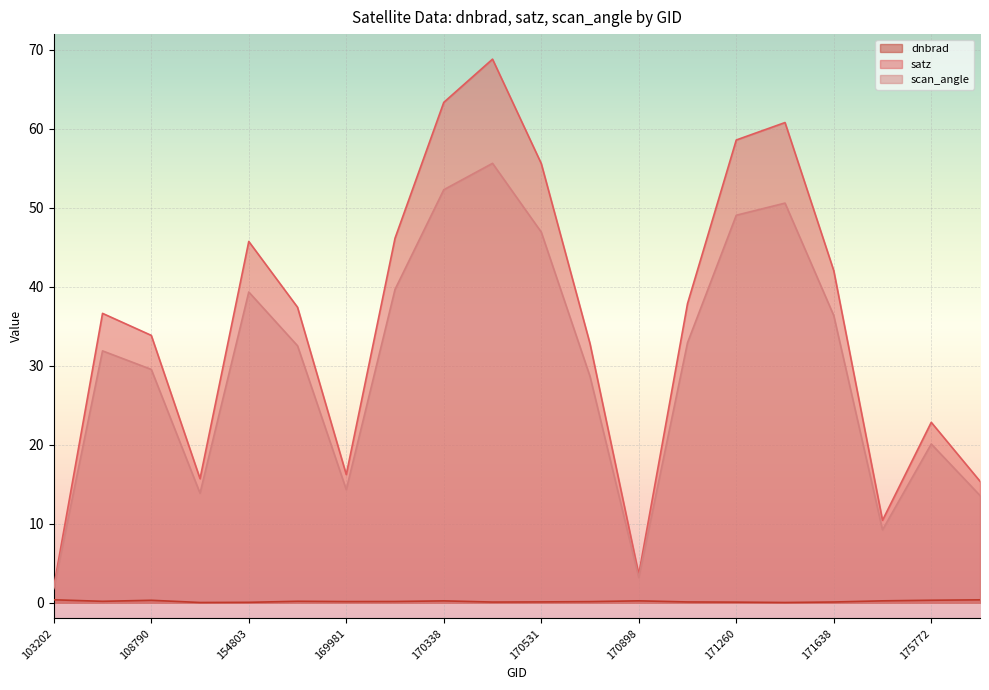

How many interior local peaks does the satz series have?

5